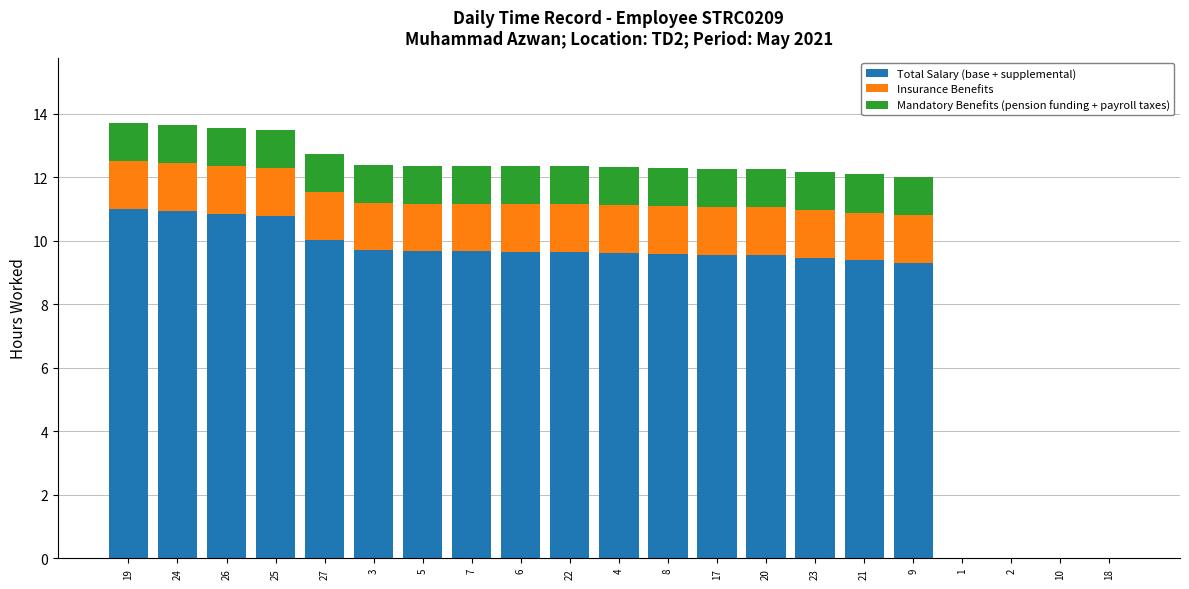

Where does the Total Salary (base + supplemental) series first go above 9?

19